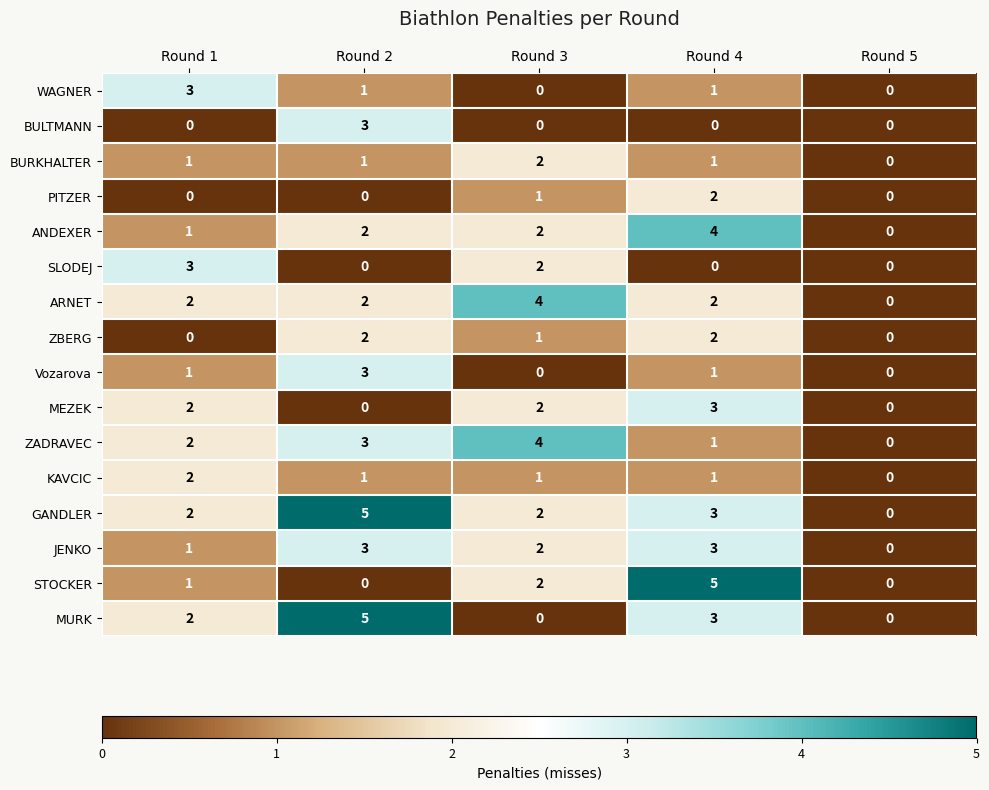

What is the difference between the highest and lowest values at Round 4?

5